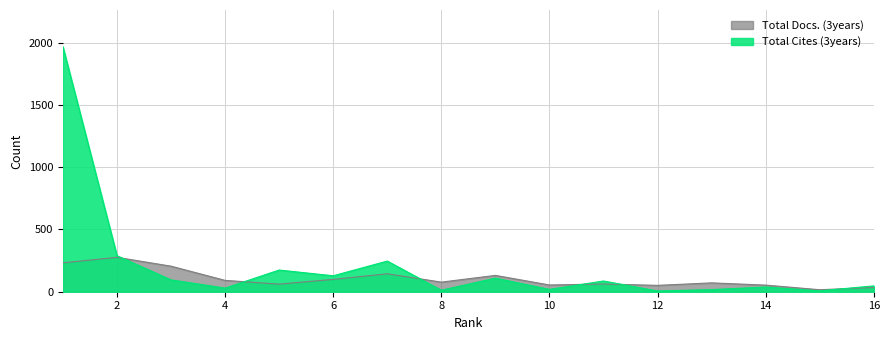

What are all the series names shown in the legend?

Total Docs. (3years), Total Cites (3years)